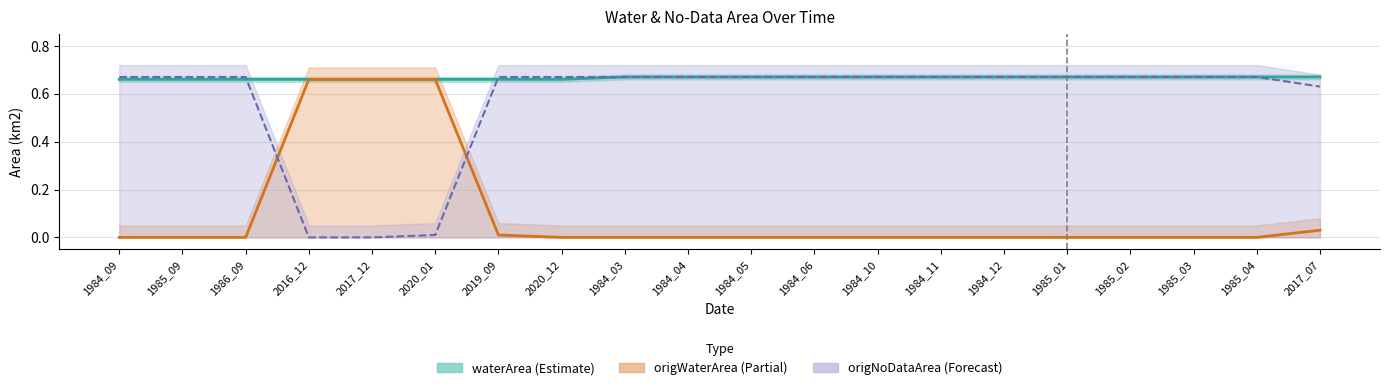

List the series in order of their overall mean, lowest first.

origWaterArea, origNoDataArea, waterArea